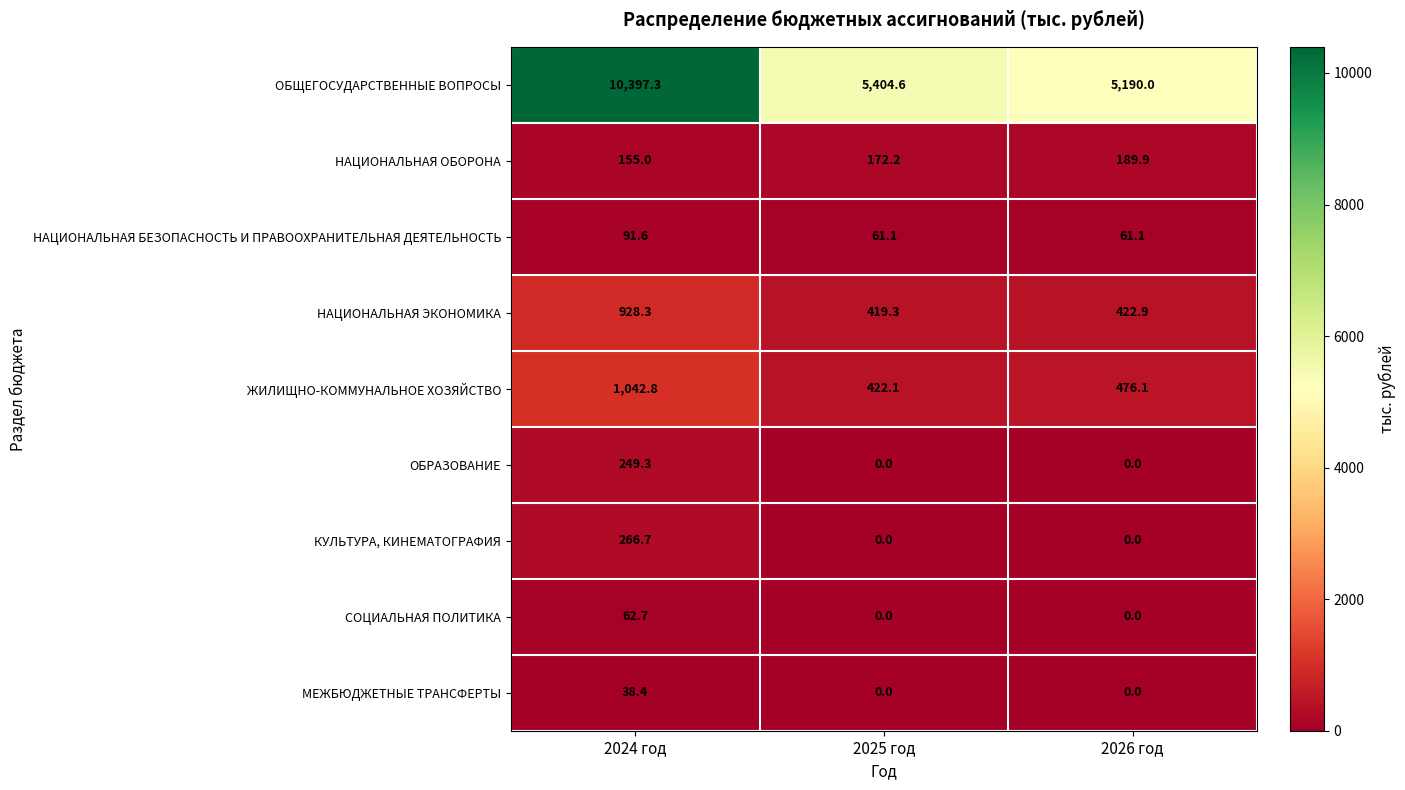

At which label does НАЦИОНАЛЬНАЯ ЭКОНОМИКА first exceed 422?

2024 год